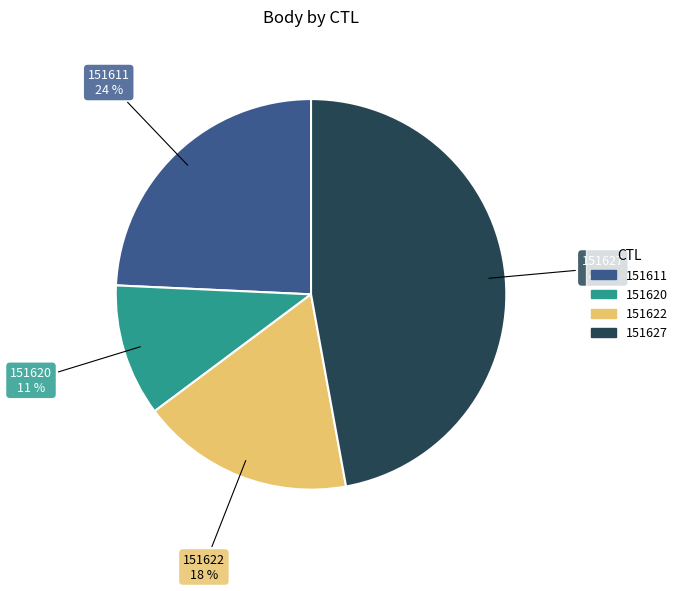

Which has a higher value, 151622 or 151611?

151611